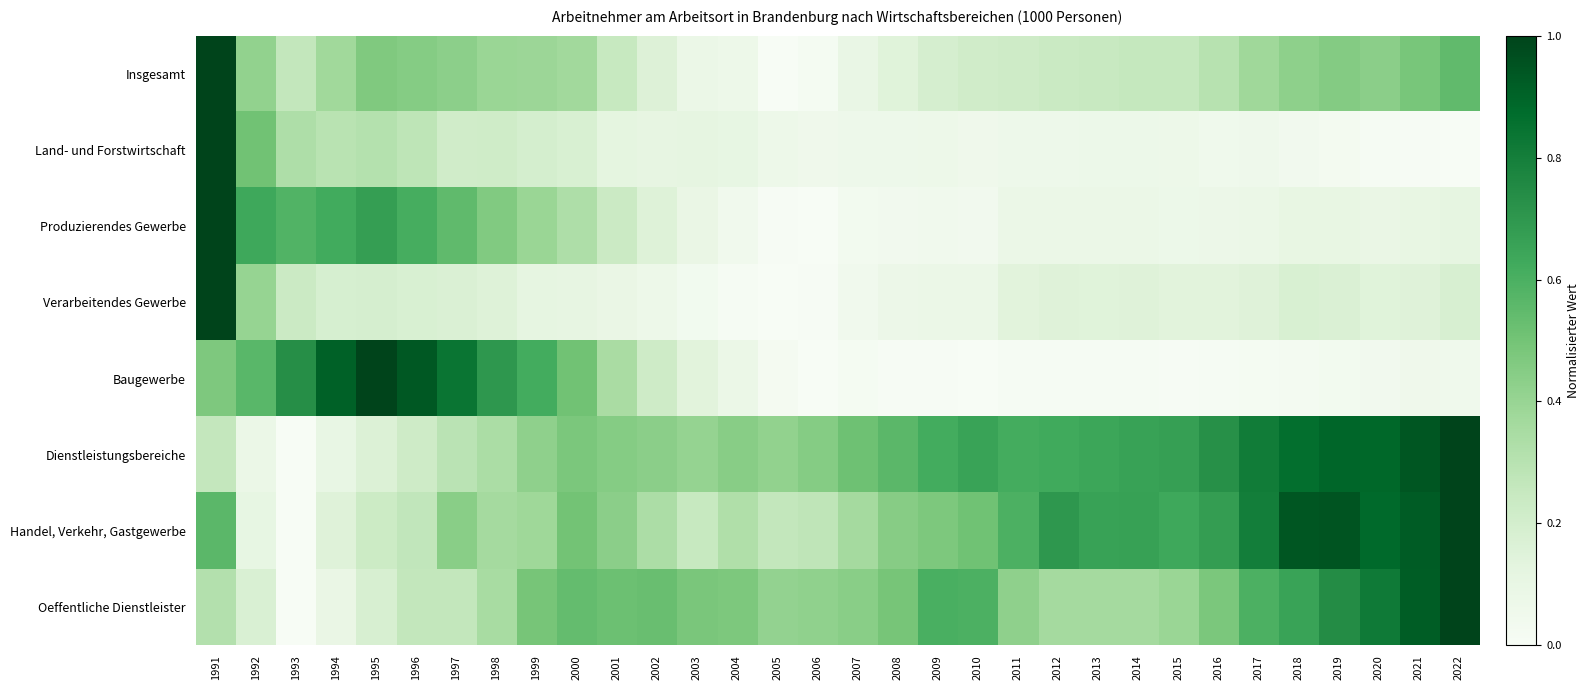

At which category is the sum across all series the highest?

1991